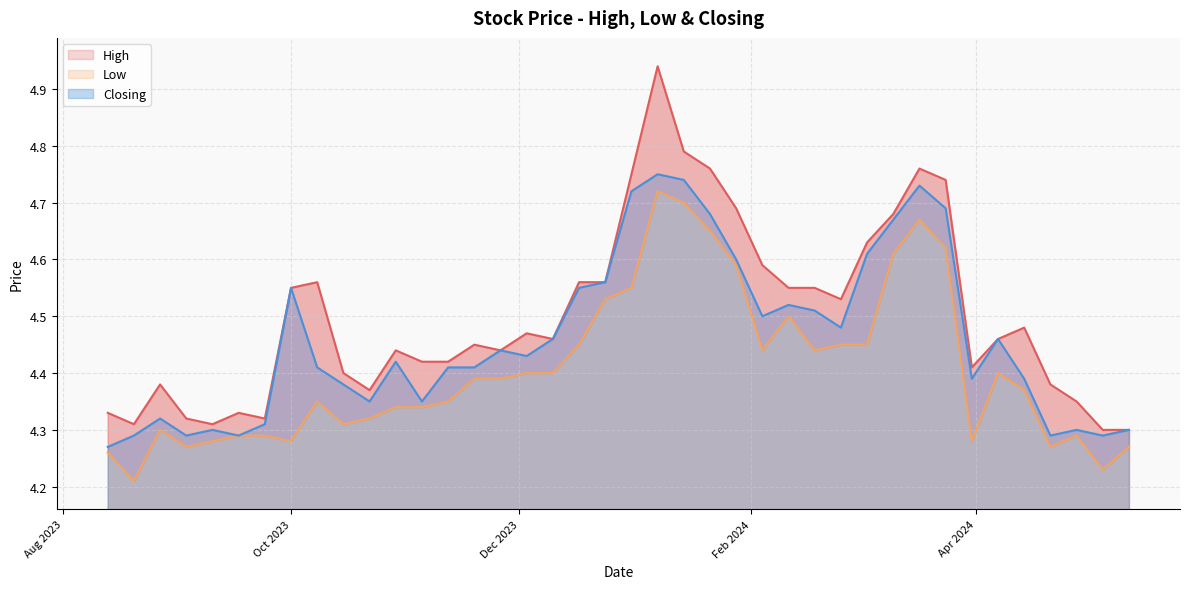

True or false: High and Low intersect in this chart.

False